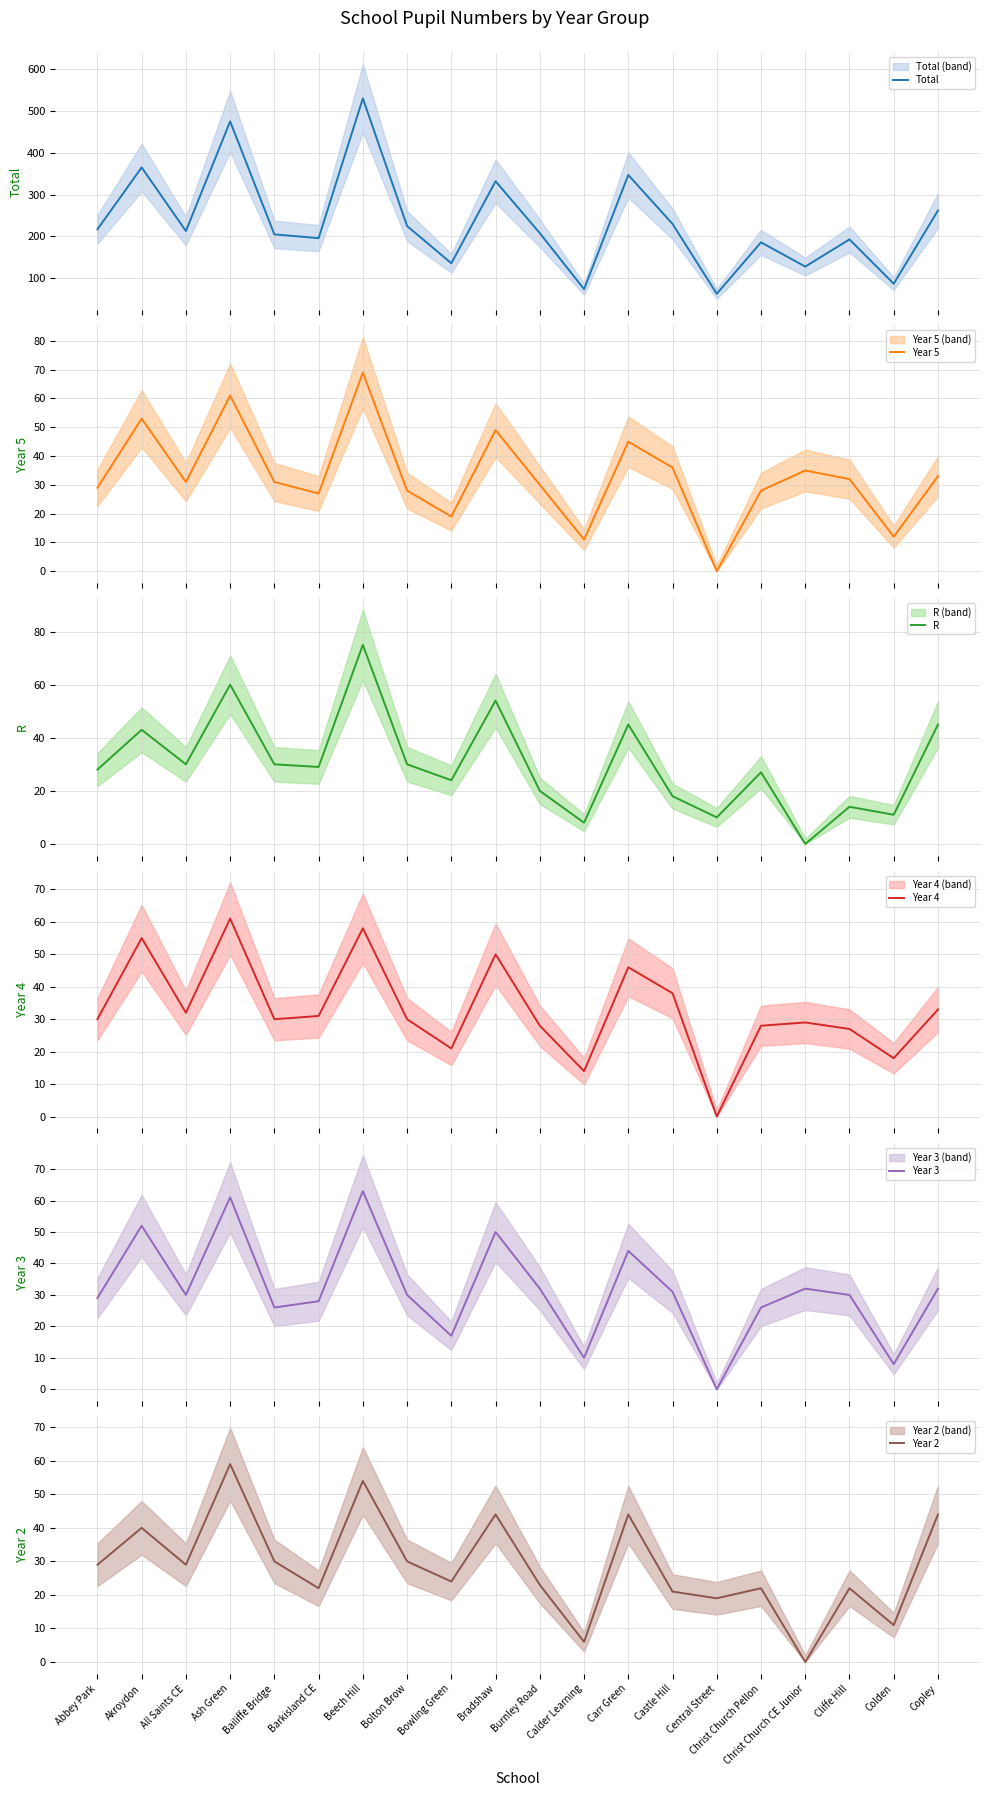

Where does the R series first go above 29?

Akroydon